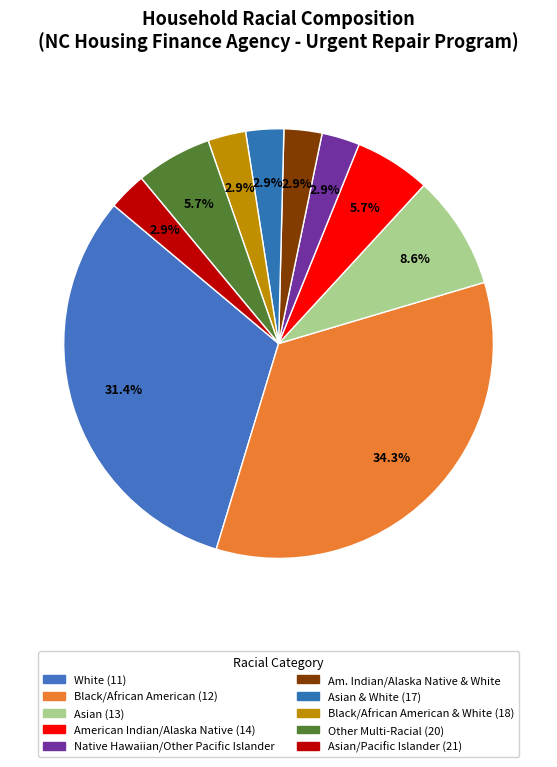

How many segments does this pie chart have?

10